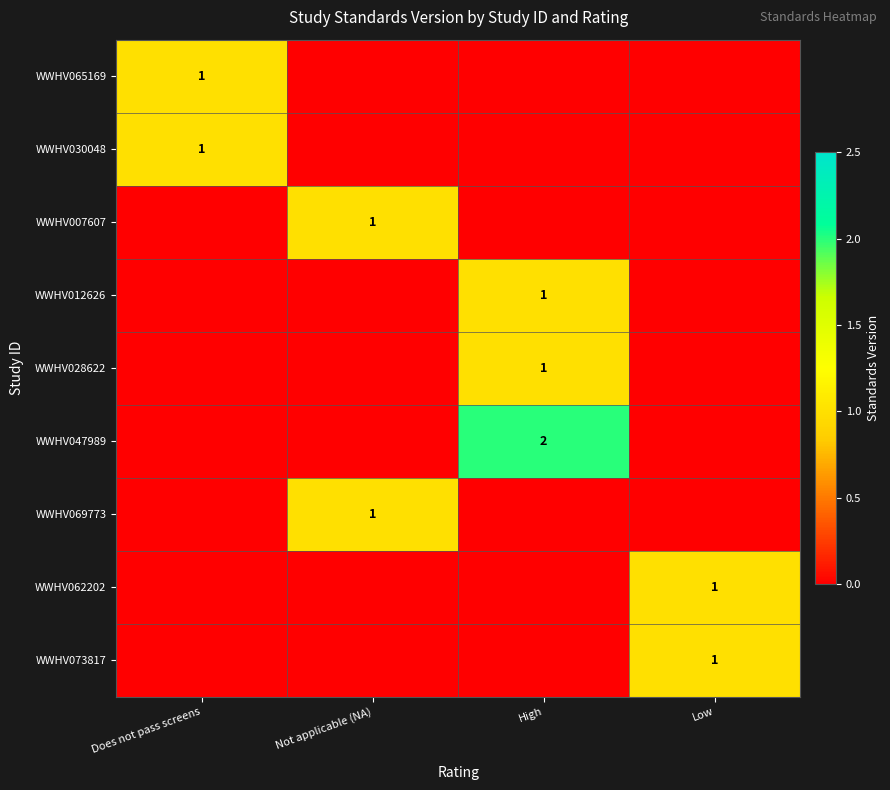

Is it true that WWHV030048 equals 1 at Does not pass screens?

True